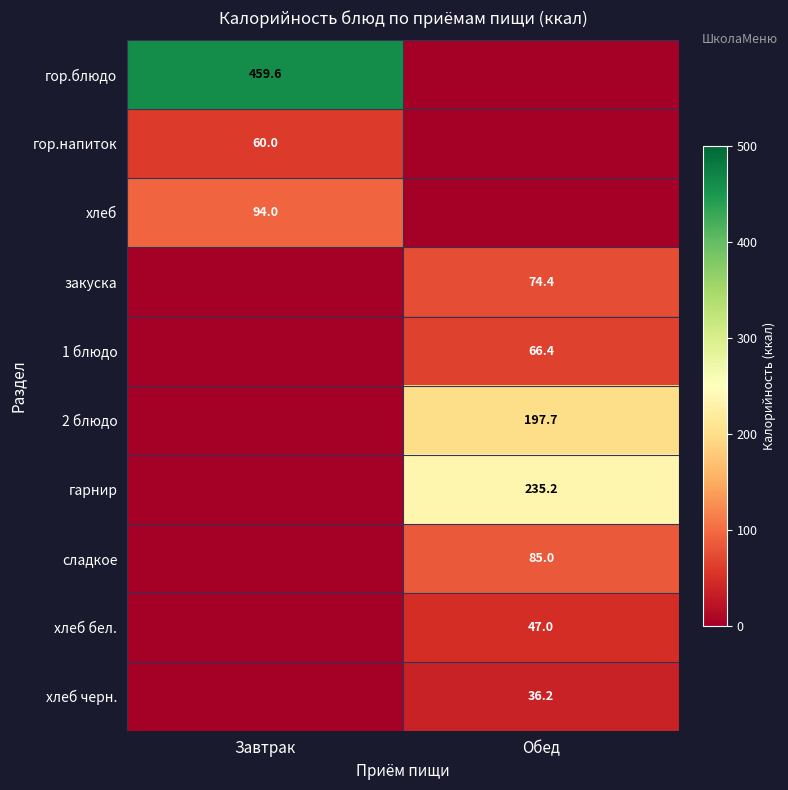

Is it true that гарнир equals 235.2 at Обед?

True